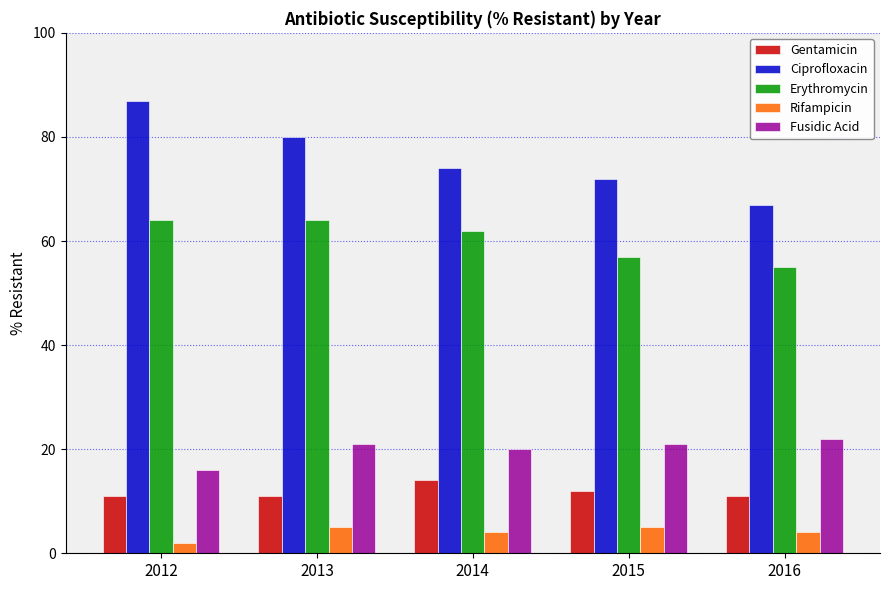

Rank the series at 2013 from lowest to highest value.

Rifampicin, Gentamicin, Fusidic Acid, Erythromycin, Ciprofloxacin